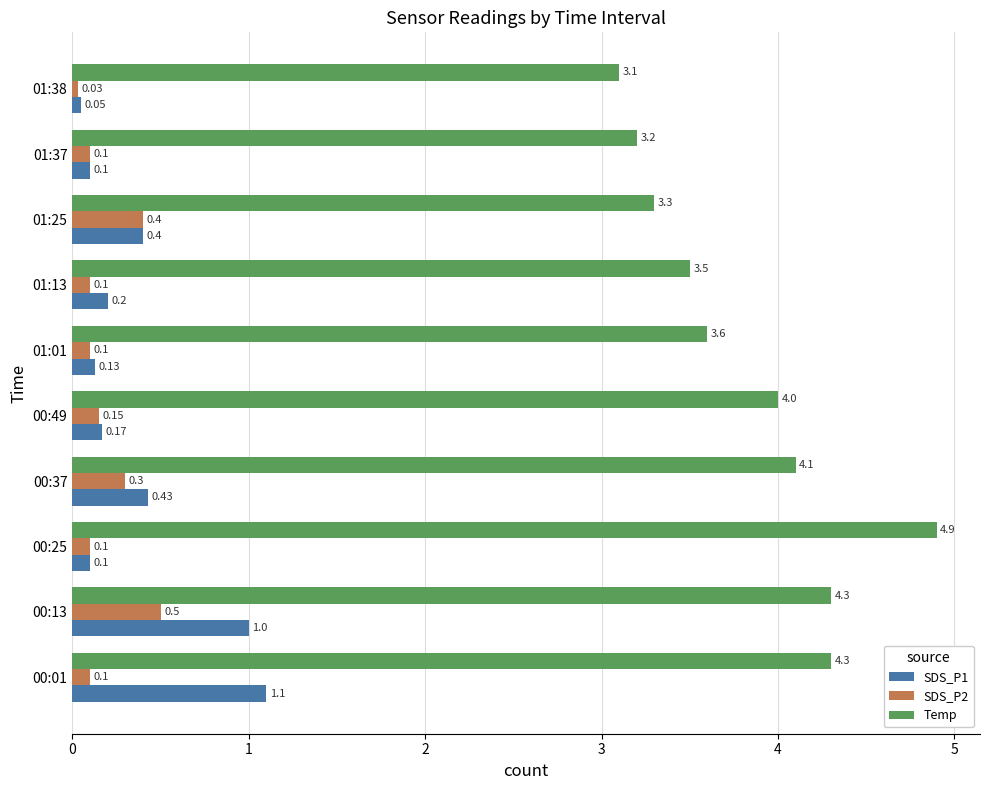

What is the highest value of the Temp series?

4.9